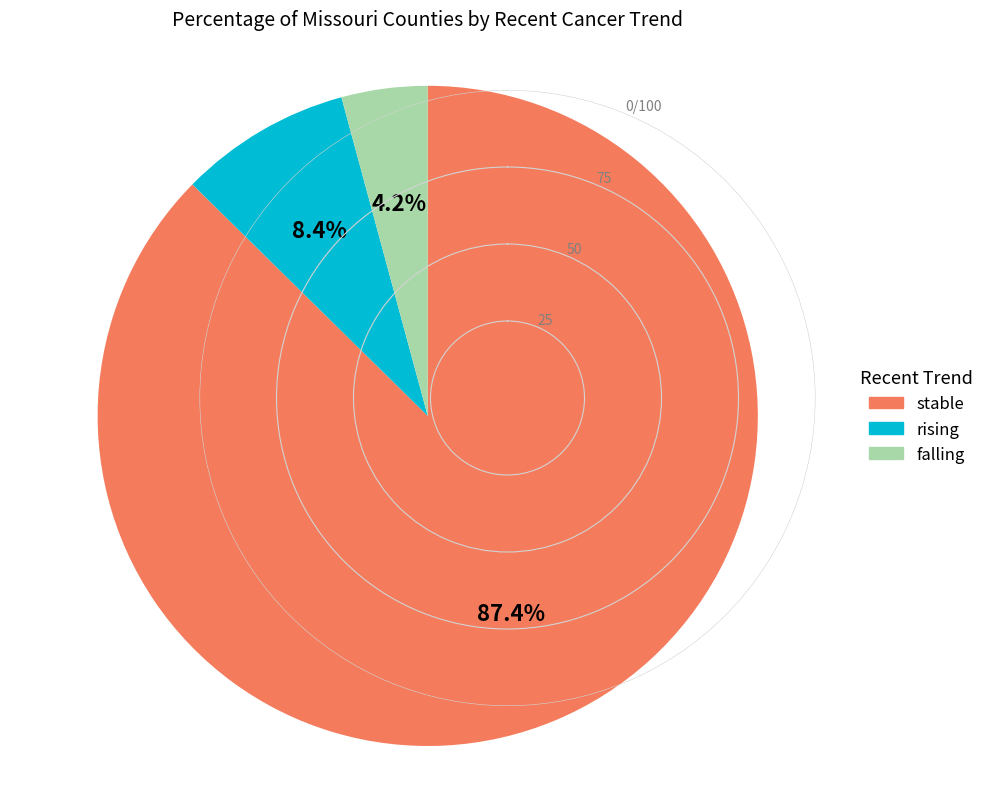

Is there a majority slice in this chart?

Yes